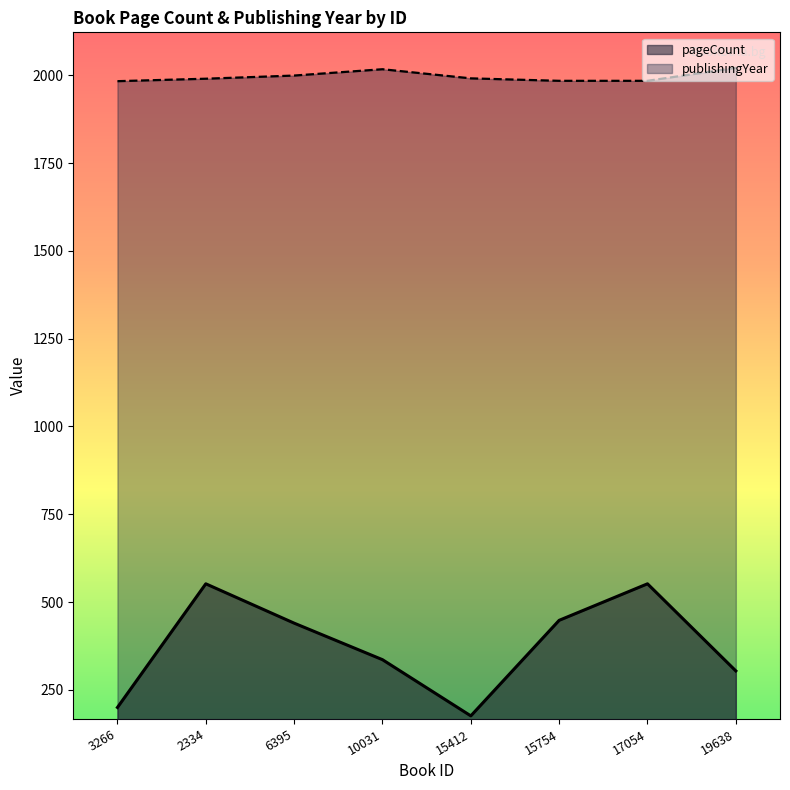

Which category has the highest value in the pageCount series?

2334